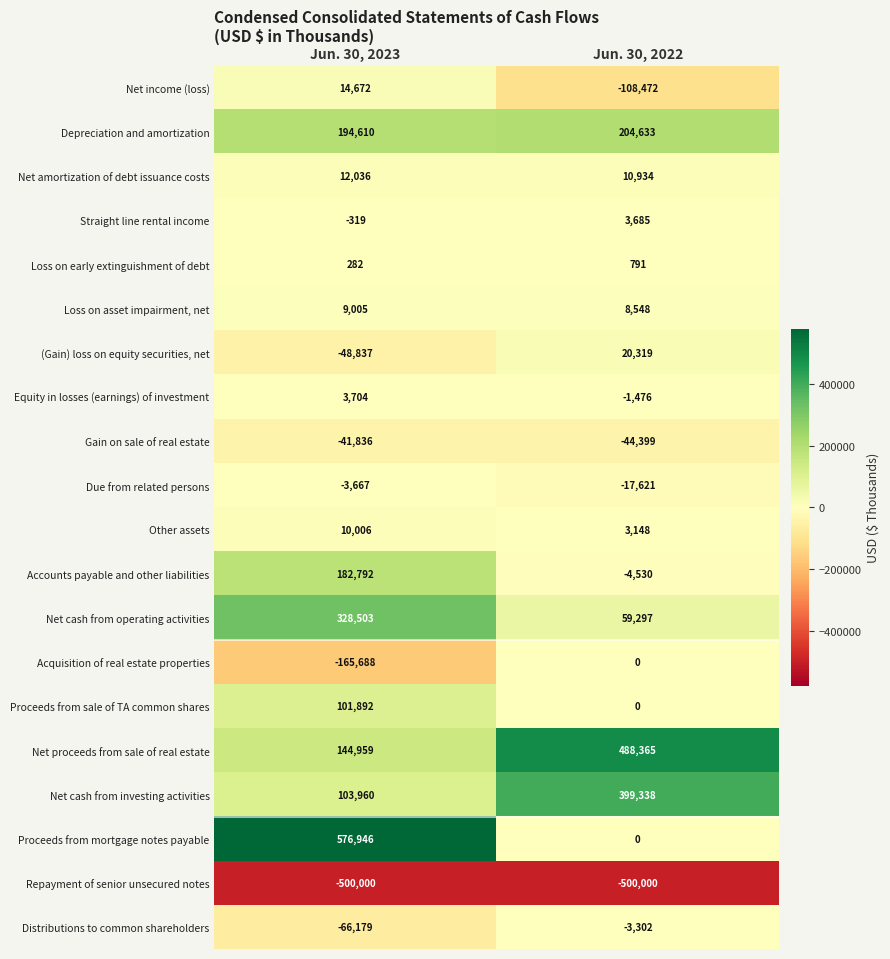

Where is Depreciation and amortization nearest to the value 199621?

Jun. 30, 2023